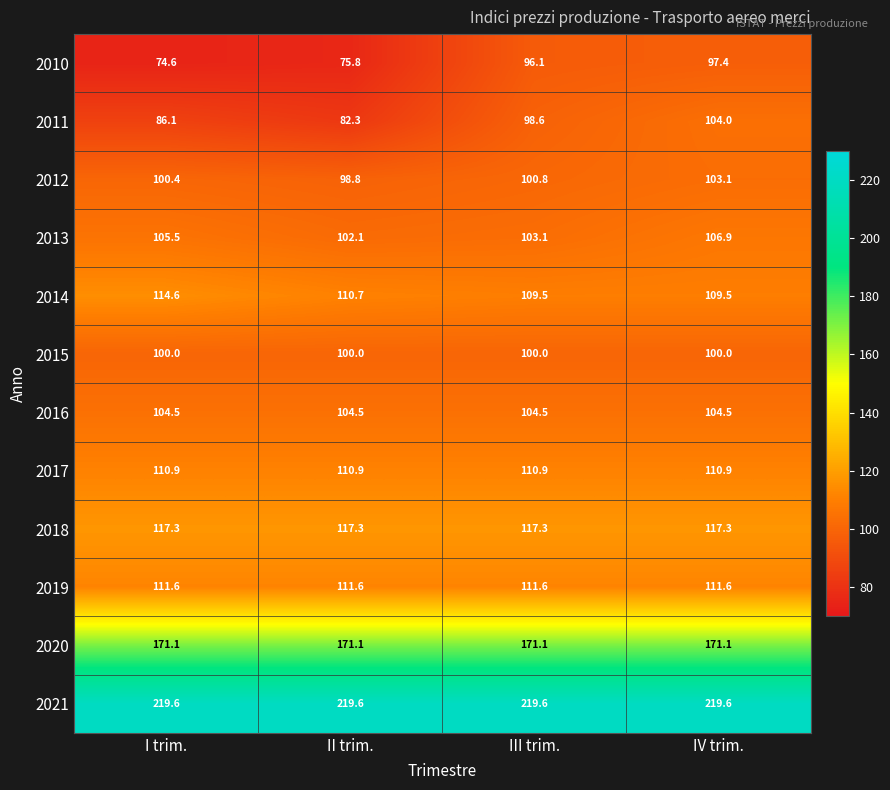

Where does the 2011 series first go above 98?

III trim.